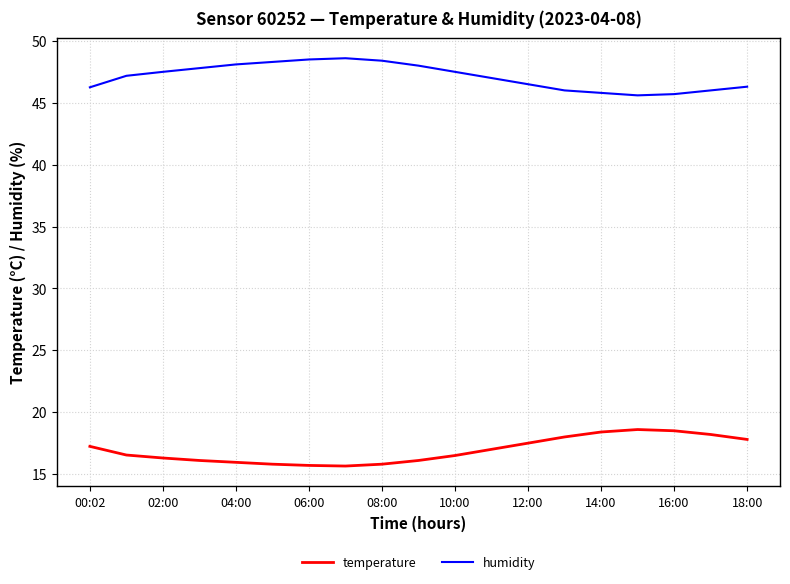

What is the highest value of the temperature series?

18.6